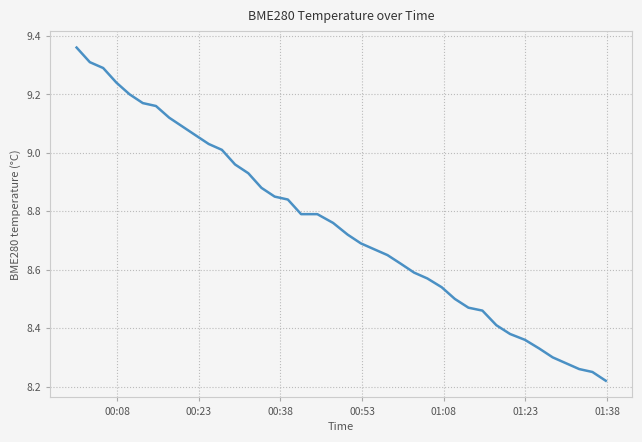

What is the difference between the maximum and minimum values?

1.1